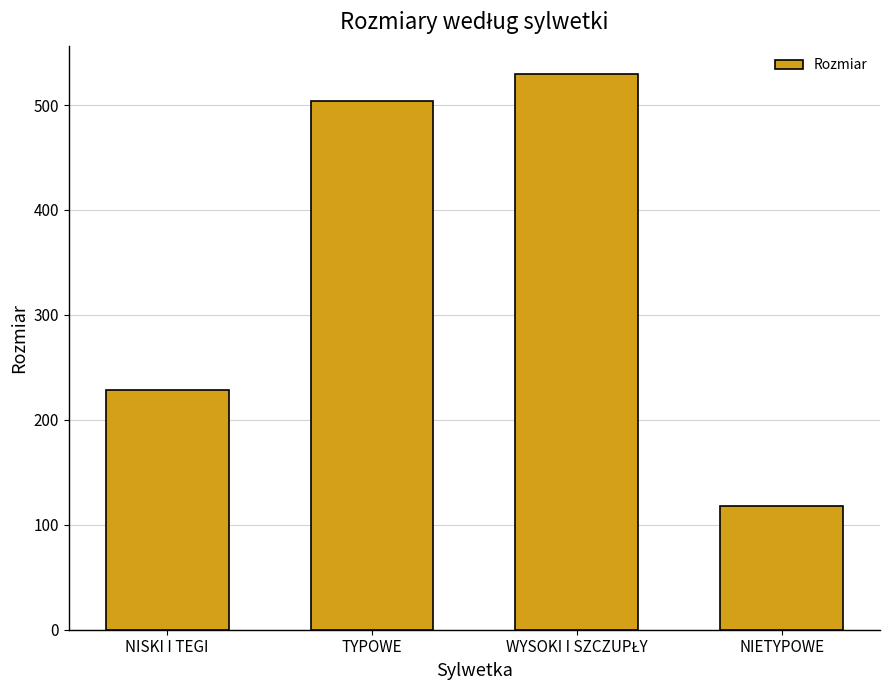

The chart shows a value of 504 at TYPOWE. True or false?

True